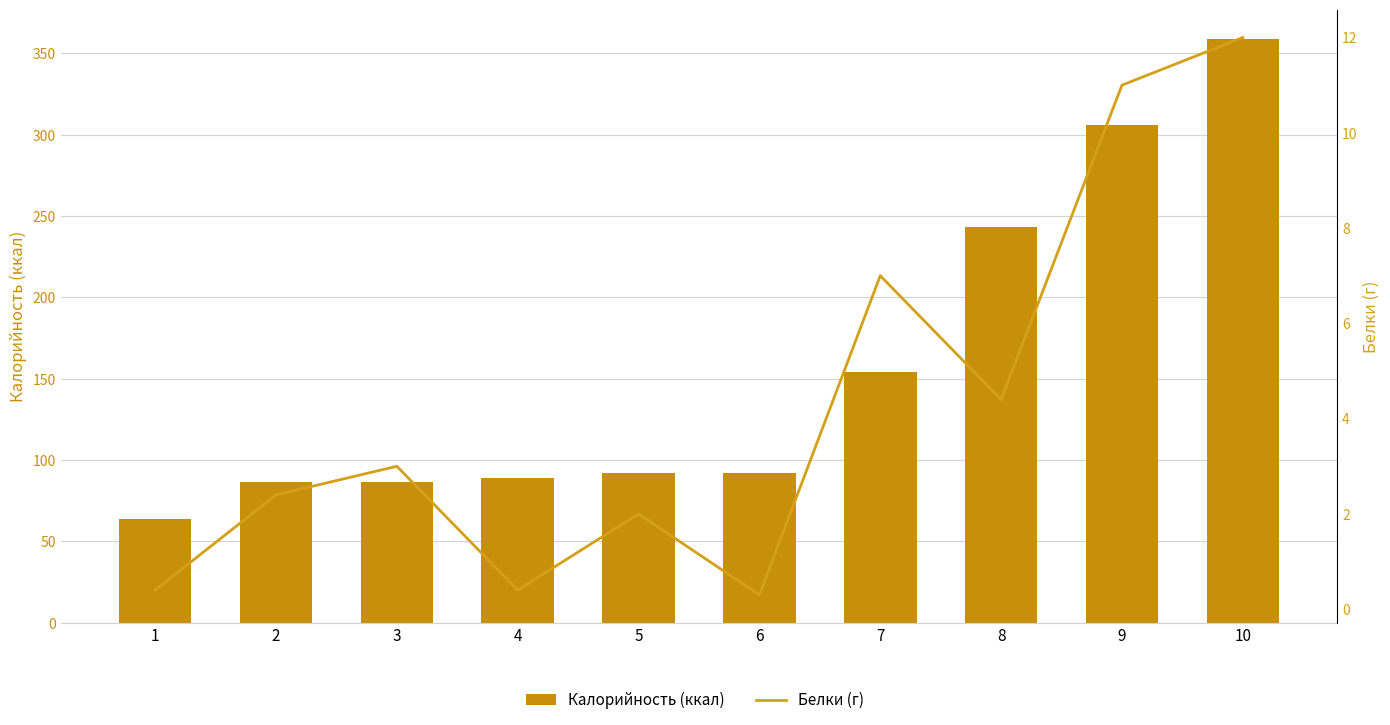

Is the value of Белки (г) at 5 greater than the value of Калорийность (ккал) at 3?

No